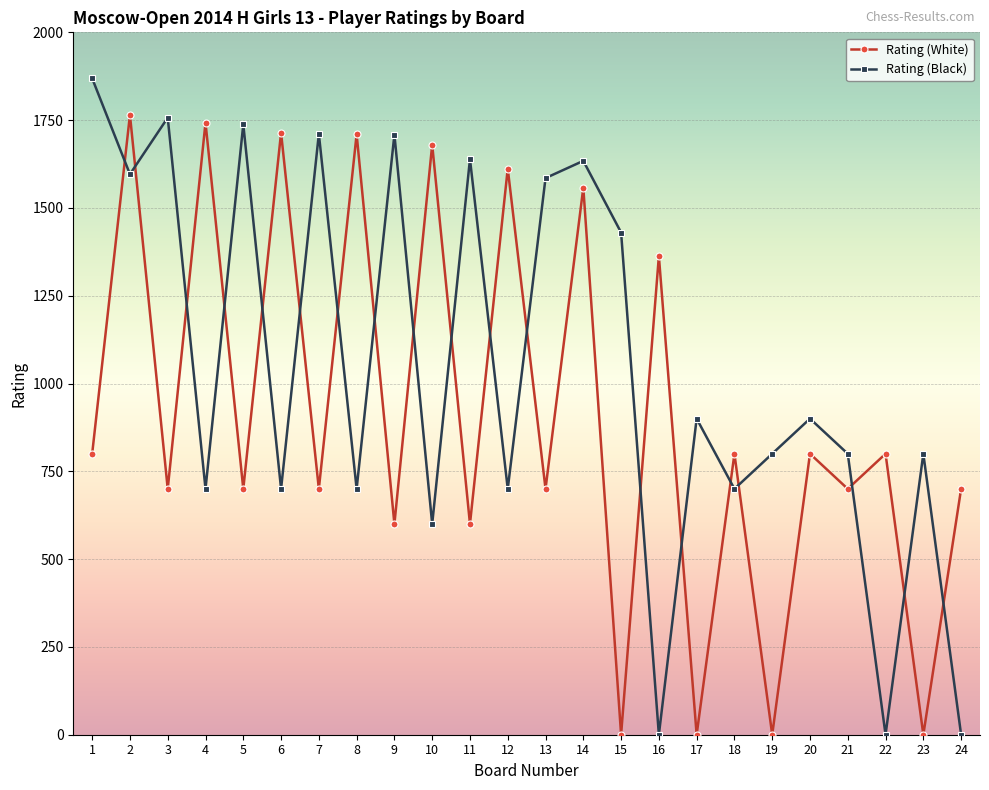

How many lines are shown in the chart?

2